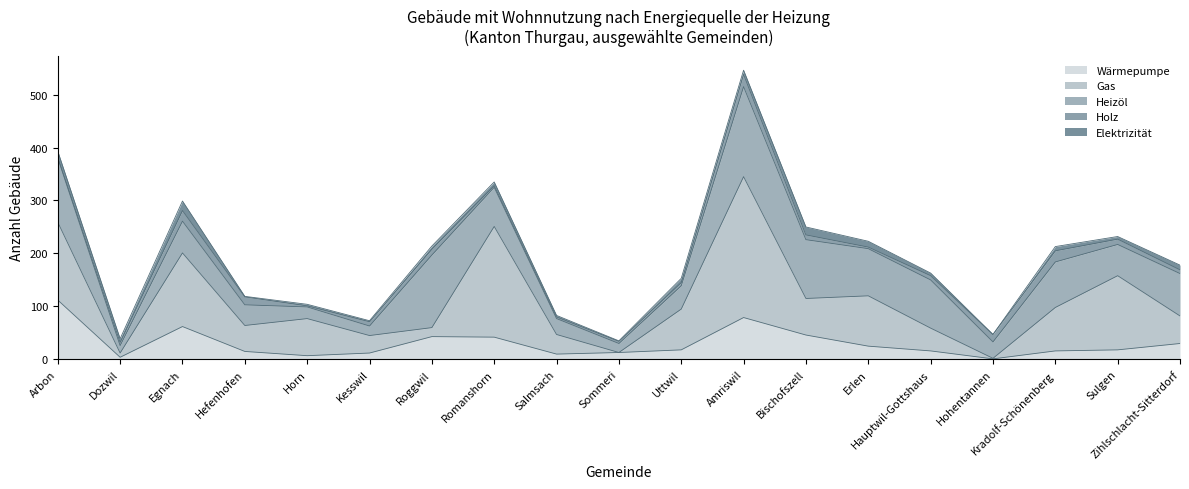

What is the total value across all series at Uttwil?

153